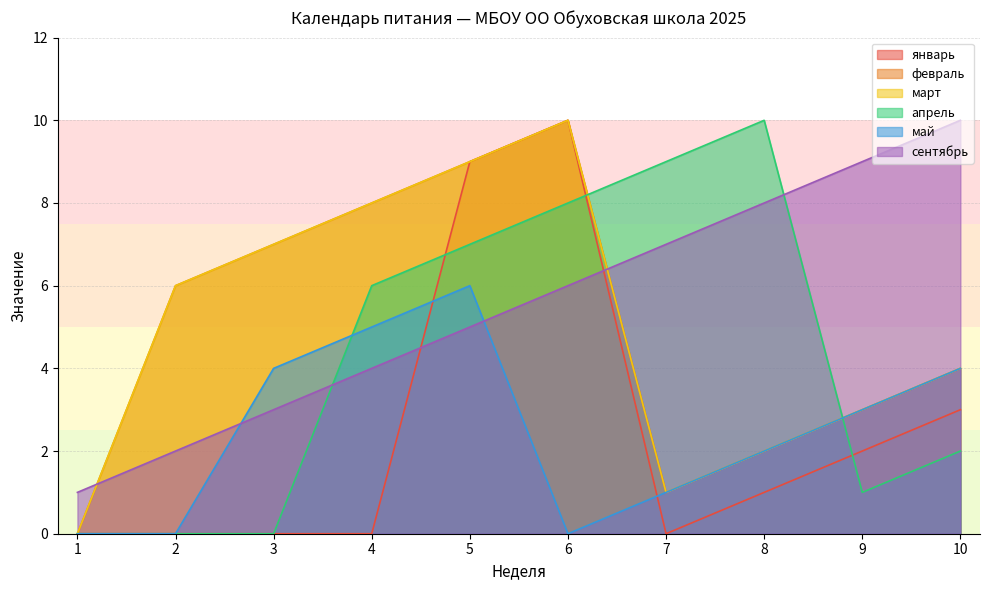

What is the difference between the second highest and minimum values in the апрель series?

9